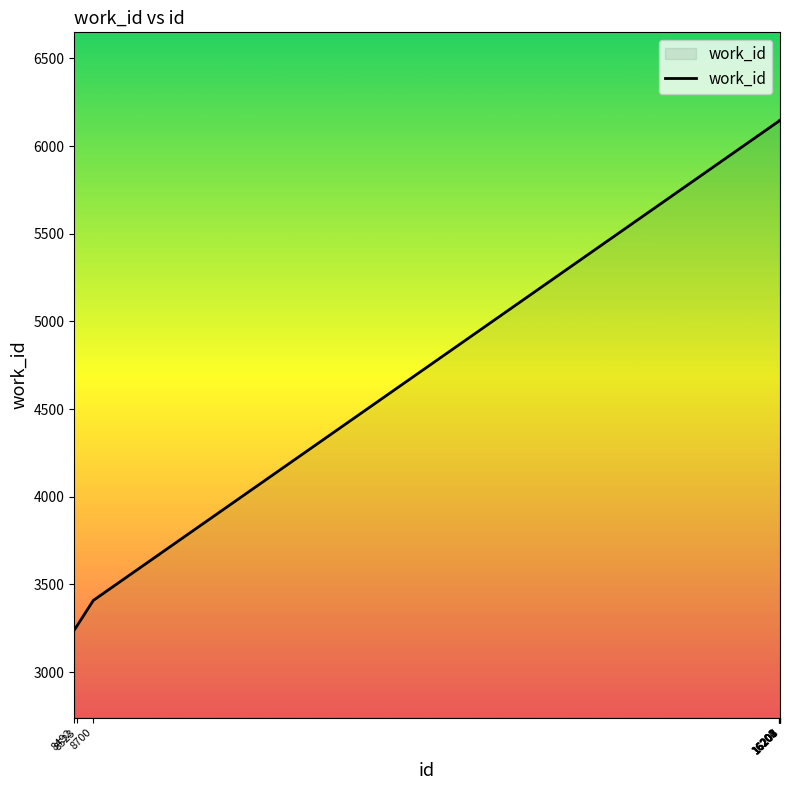

What is the greatest value displayed?

6149